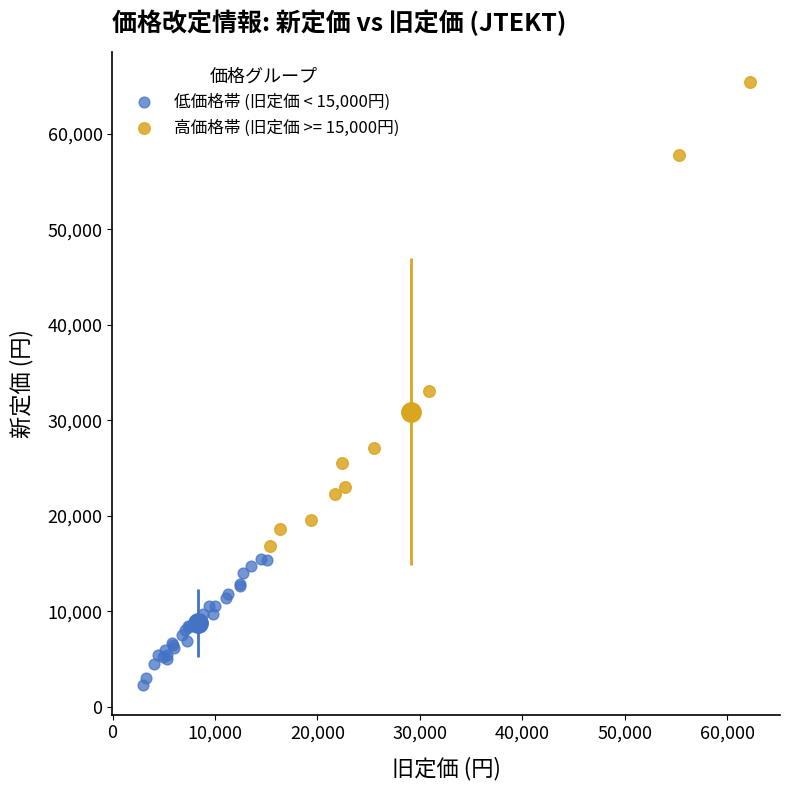

Which series contains the lowest Y value?

低価格帯 (旧定価 < 15,000円)